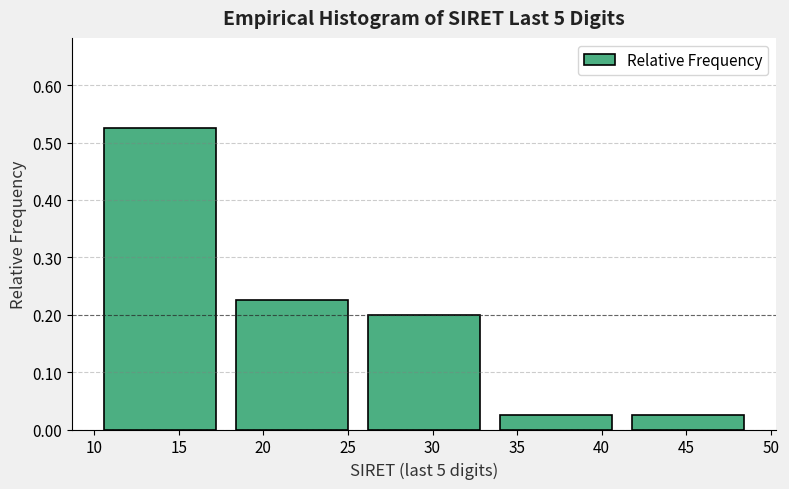

Over which range of the x-axis is the bar tallest?

10.0 to 17.8